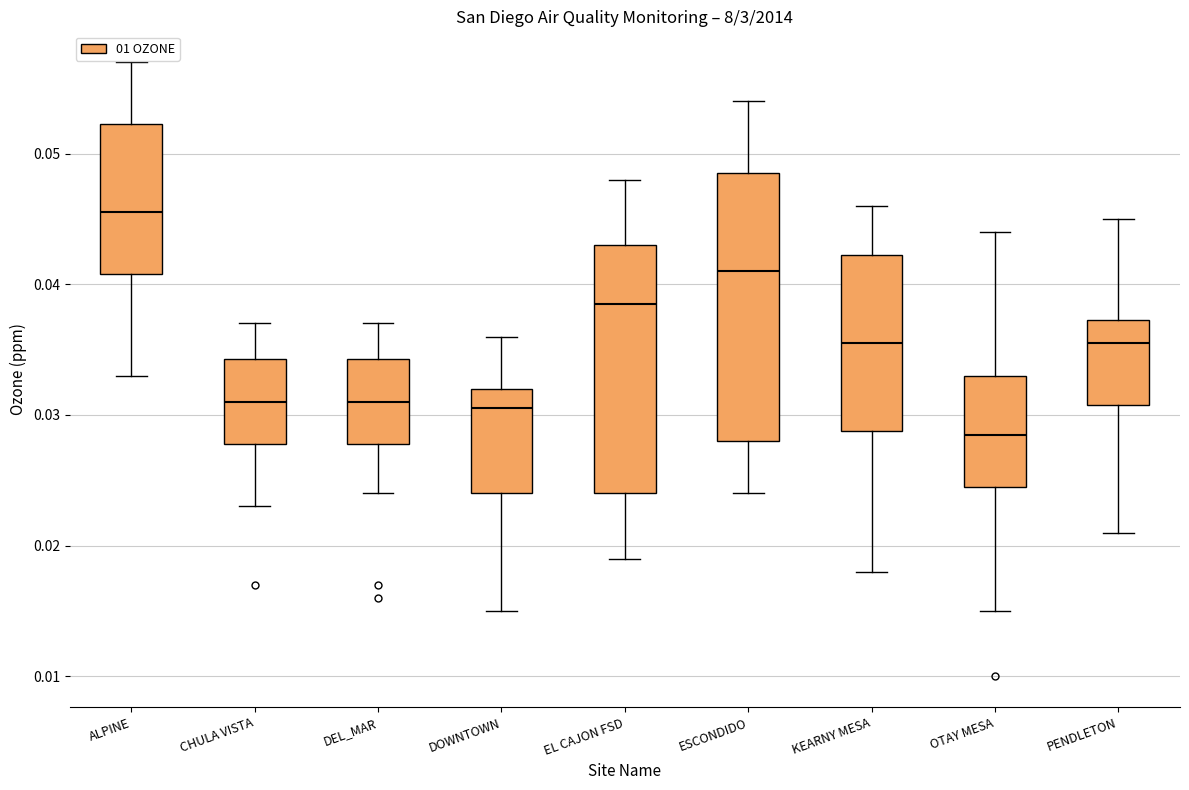

Reading left to right, read every box against the y-axis: the position of its median line, the range the box covers, and the ends of its whiskers. The values are not printed on the chart, so give them approximately, as read against the axis.

ALPINE: median 0.046, box 0.041 to 0.052, whiskers 0.033 to 0.057
CHULA VISTA: median 0.031, box 0.028 to 0.034, whiskers 0.023 to 0.037
DEL_MAR: median 0.031, box 0.028 to 0.034, whiskers 0.024 to 0.037
DOWNTOWN: median 0.031, box 0.024 to 0.032, whiskers 0.015 to 0.036
EL CAJON FSD: median 0.039, box 0.024 to 0.043, whiskers 0.019 to 0.048
ESCONDIDO: median 0.041, box 0.028 to 0.049, whiskers 0.024 to 0.054
KEARNY MESA: median 0.036, box 0.029 to 0.042, whiskers 0.018 to 0.046
OTAY MESA: median 0.029, box 0.025 to 0.033, whiskers 0.015 to 0.044
PENDLETON: median 0.036, box 0.031 to 0.037, whiskers 0.021 to 0.045